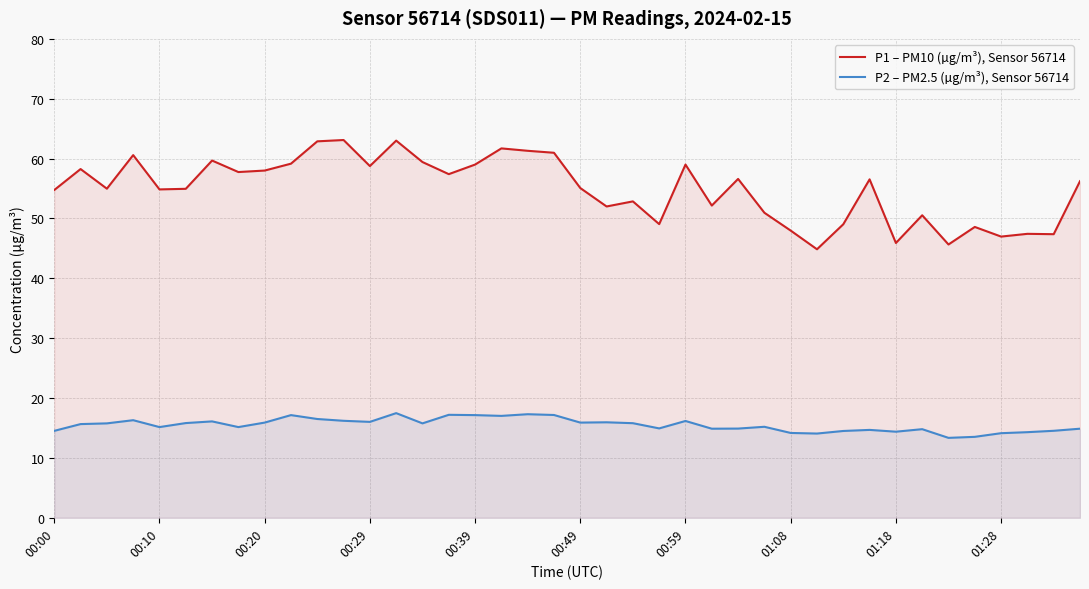

Which series has the largest total across all categories?

P1 – PM10 (µg/m³), Sensor 56714